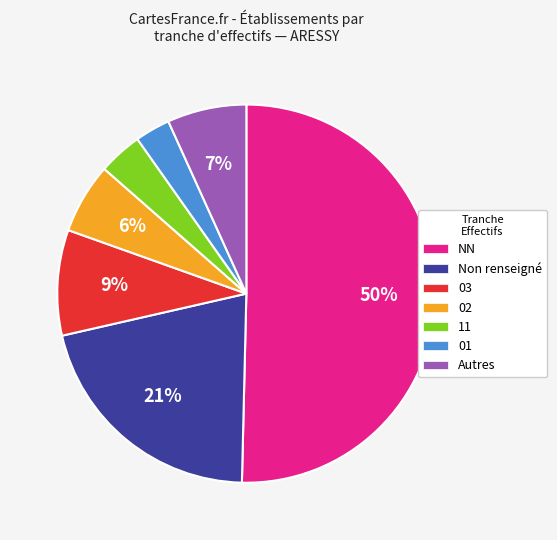

To the nearest percent, what portion does 01 represent?

3%